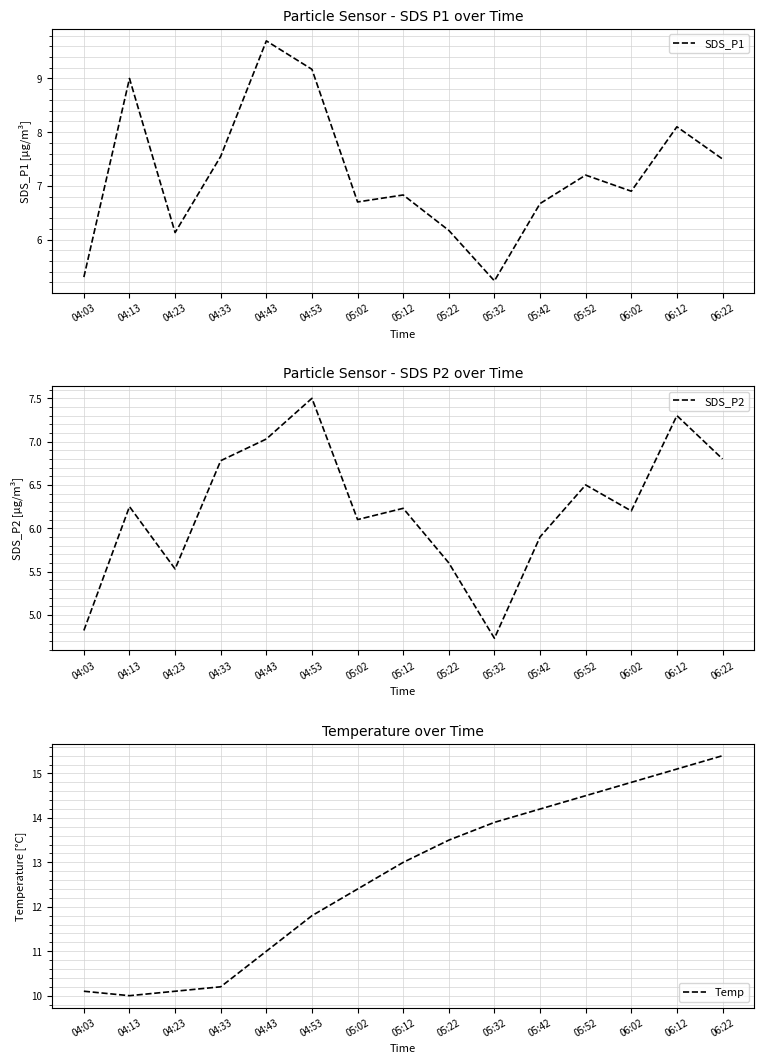

What position from the left is 04:43?

5